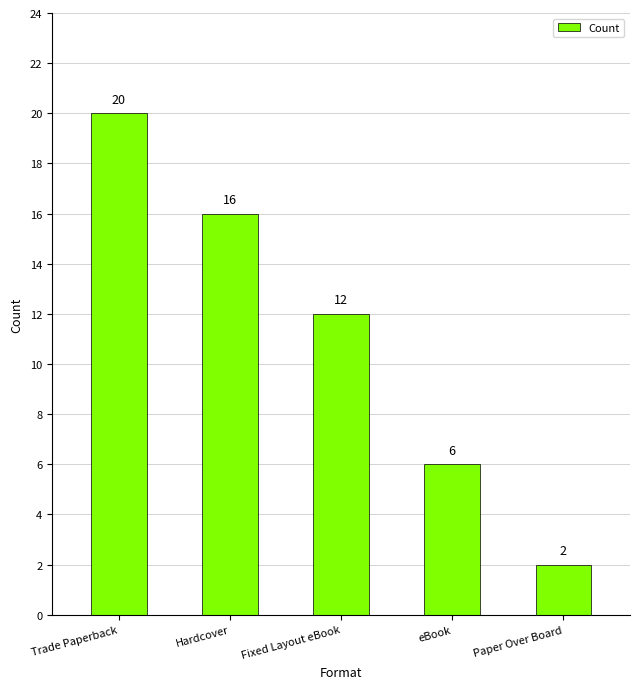

What position from the left is Fixed Layout eBook?

3